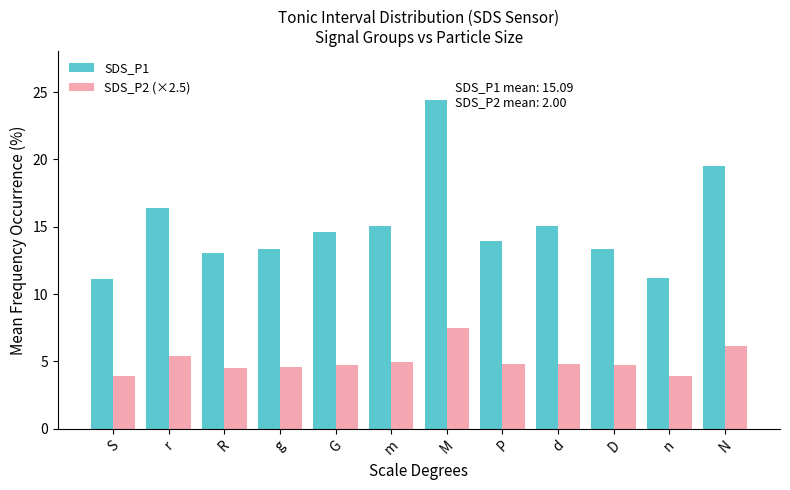

What is the minimum value for SDS_P2 (×2.5)?

3.9